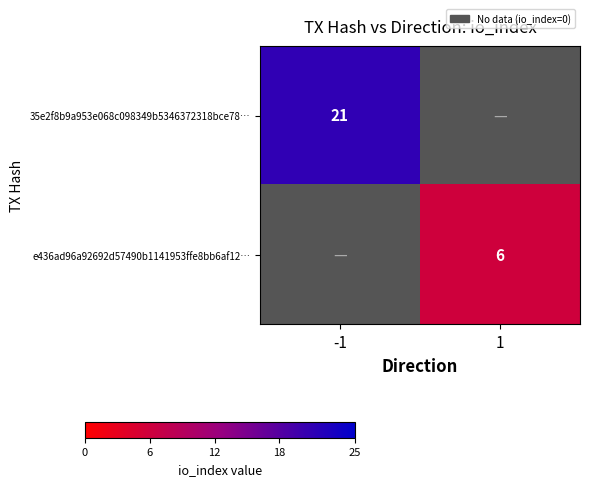

How many series are shown in this chart?

2